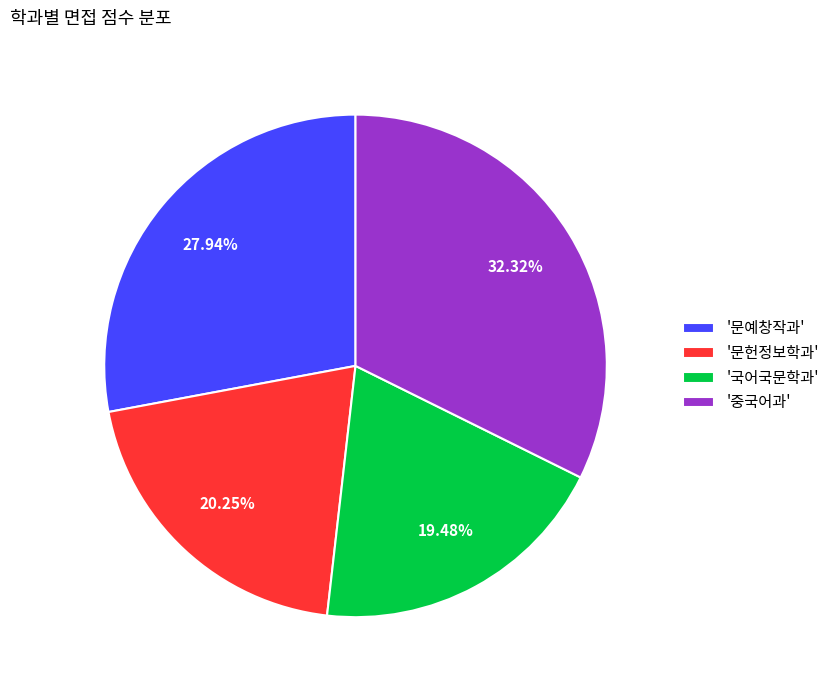

Between '문예창작과' and '문헌정보학과', which is larger?

'문예창작과'